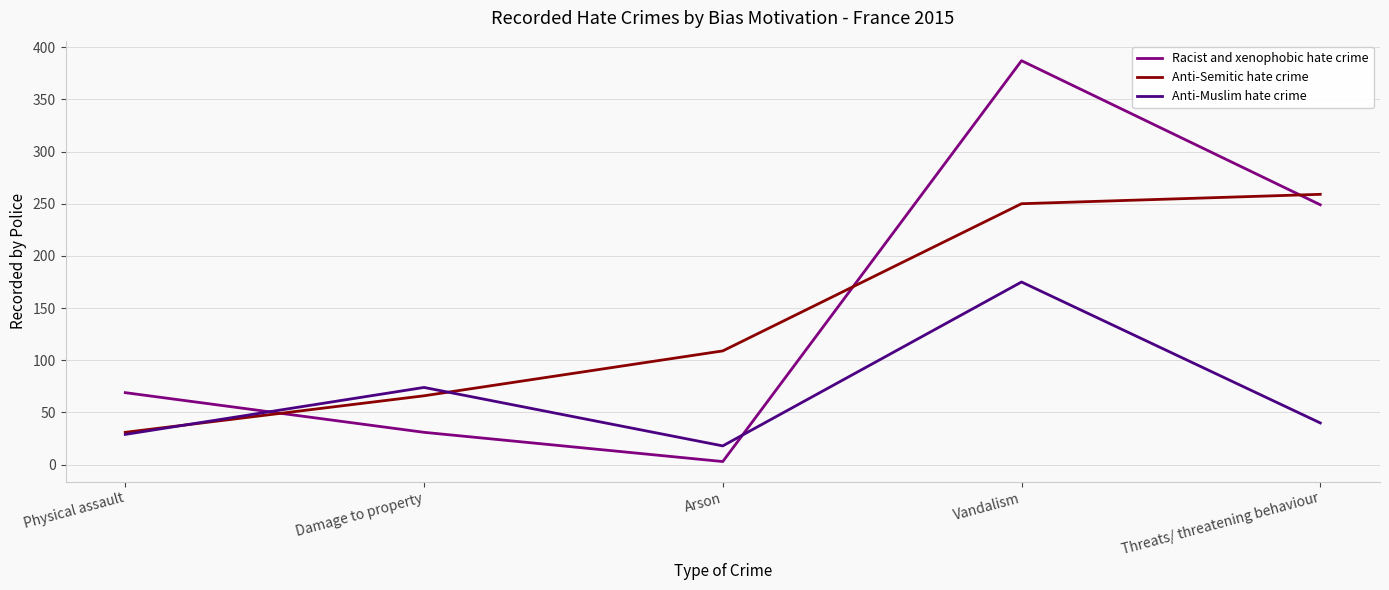

What is the spread (max minus min) of values at Damage to property?

43